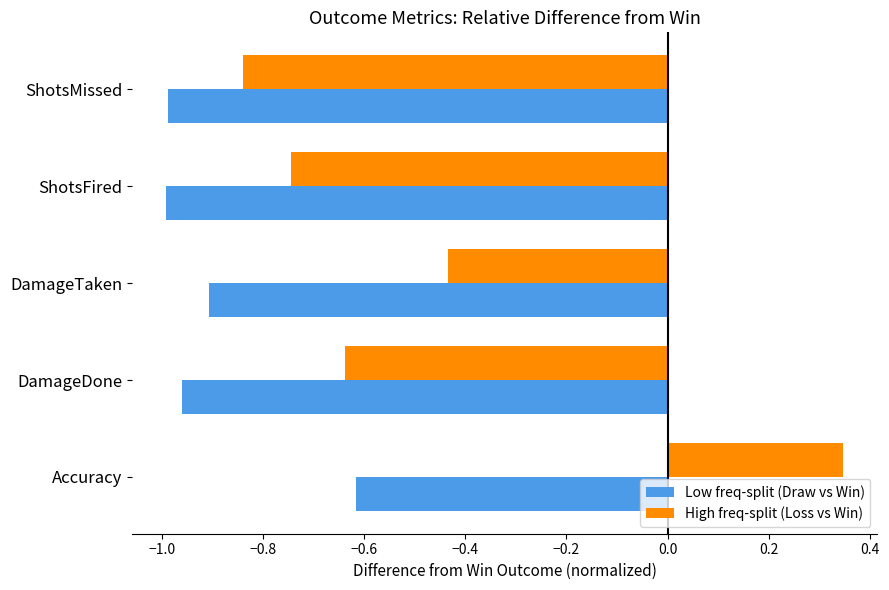

Is the value of High freq-split (Loss vs Win) at DamageDone greater than the value of Low freq-split (Draw vs Win) at ShotsFired?

Yes